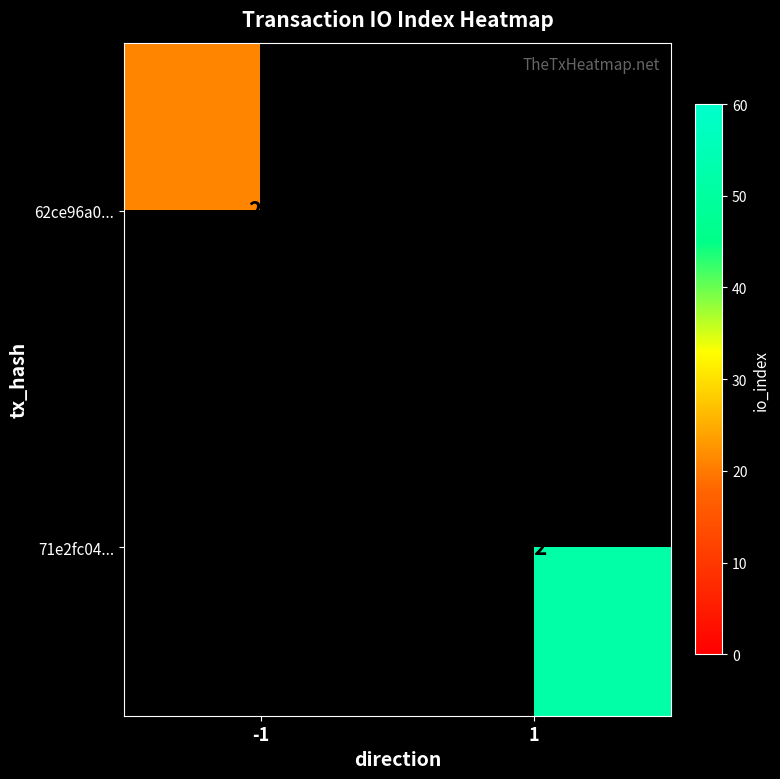

Which label corresponds to the largest value in the chart?

1